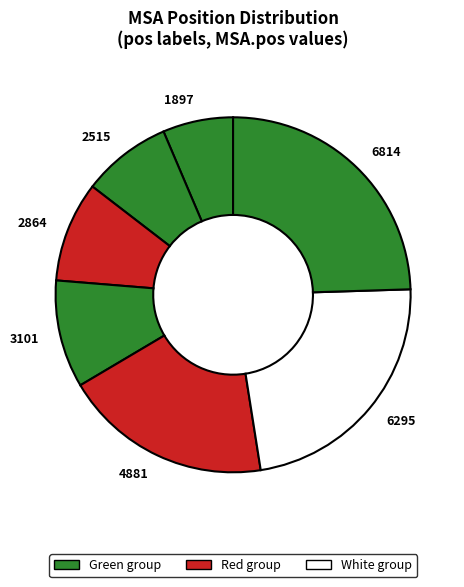

Between 2515 and 2864, which is larger?

2864